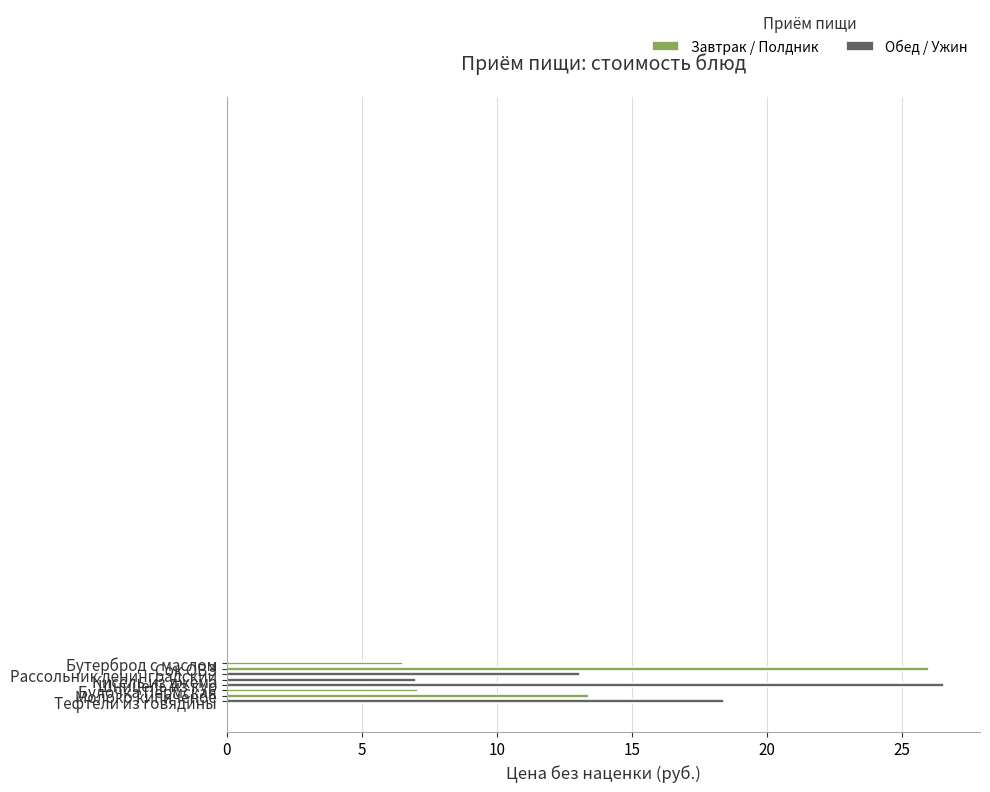

Read the value at Сок ОВЗ.

26.0